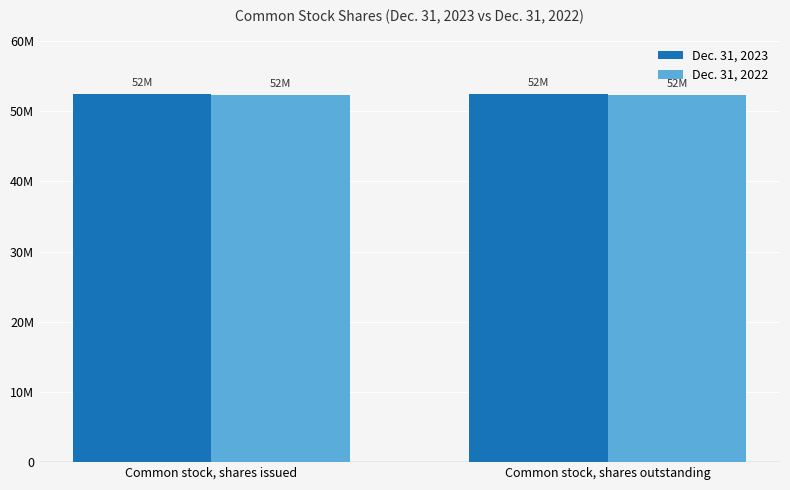

What are all the series names shown in the legend?

Dec. 31, 2023, Dec. 31, 2022